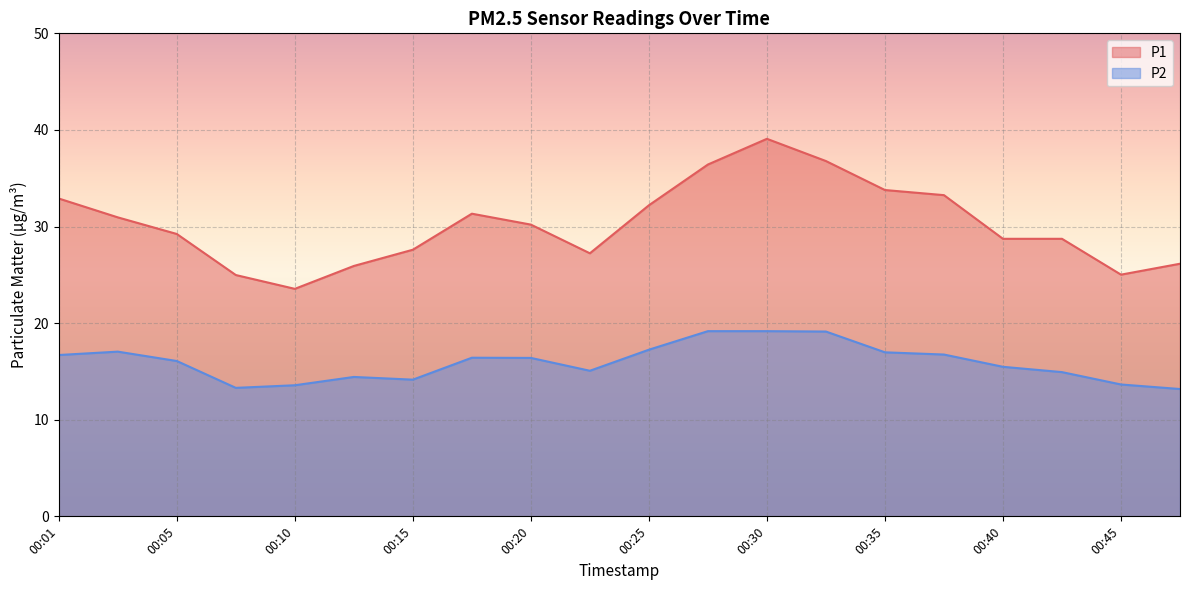

What are all the series names shown in the legend?

P1, P2